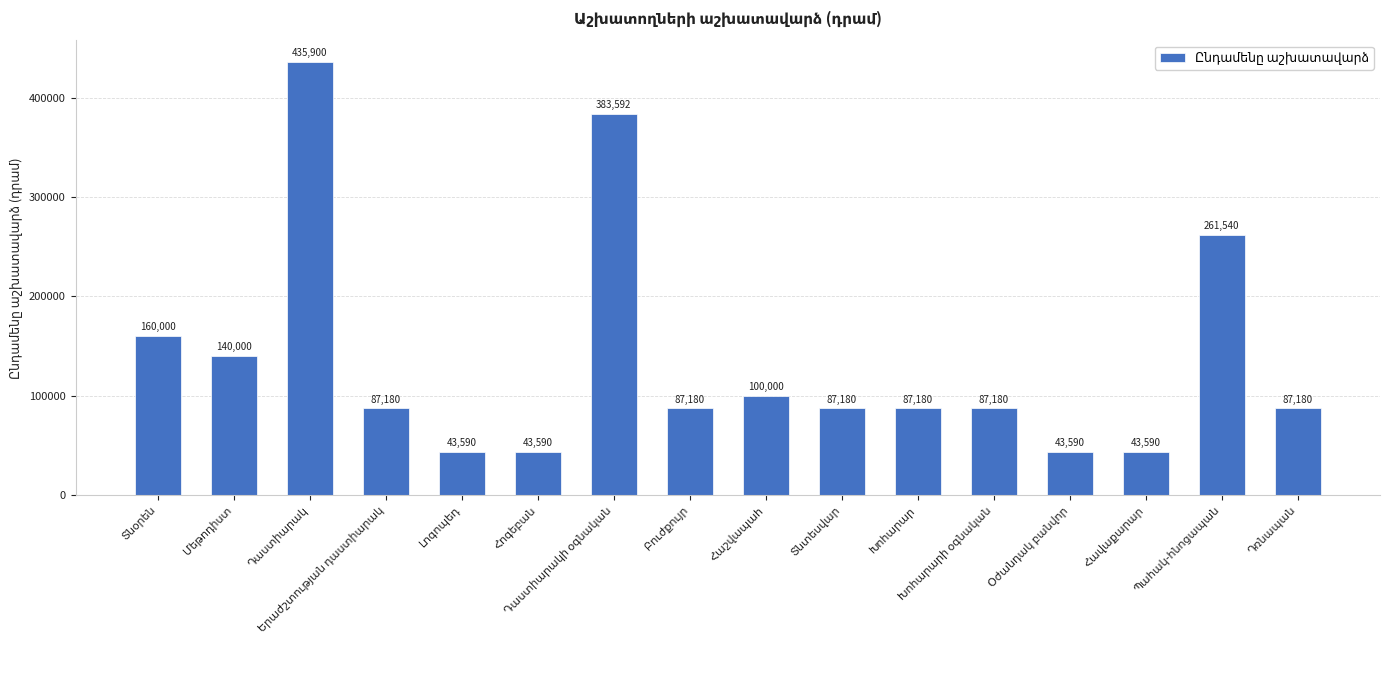

What is the minimum value shown in the chart?

43590